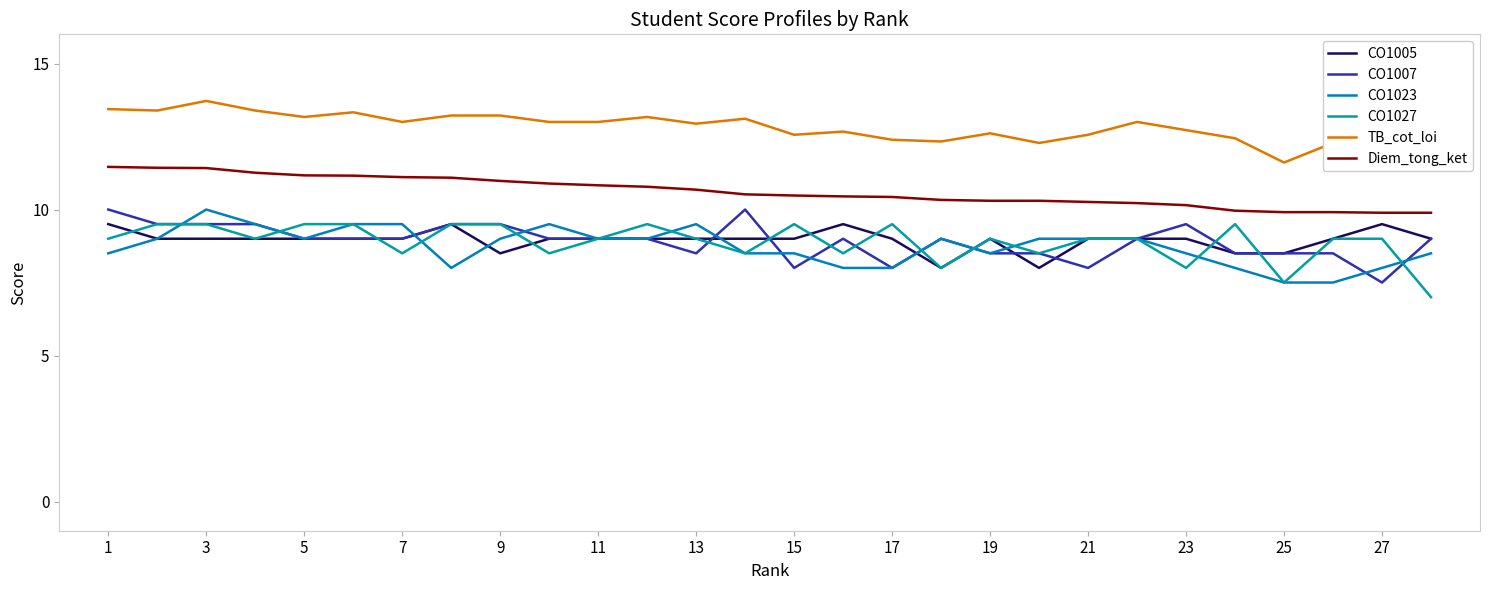

What is the lowest value of the Diem_tong_ket series?

9.9